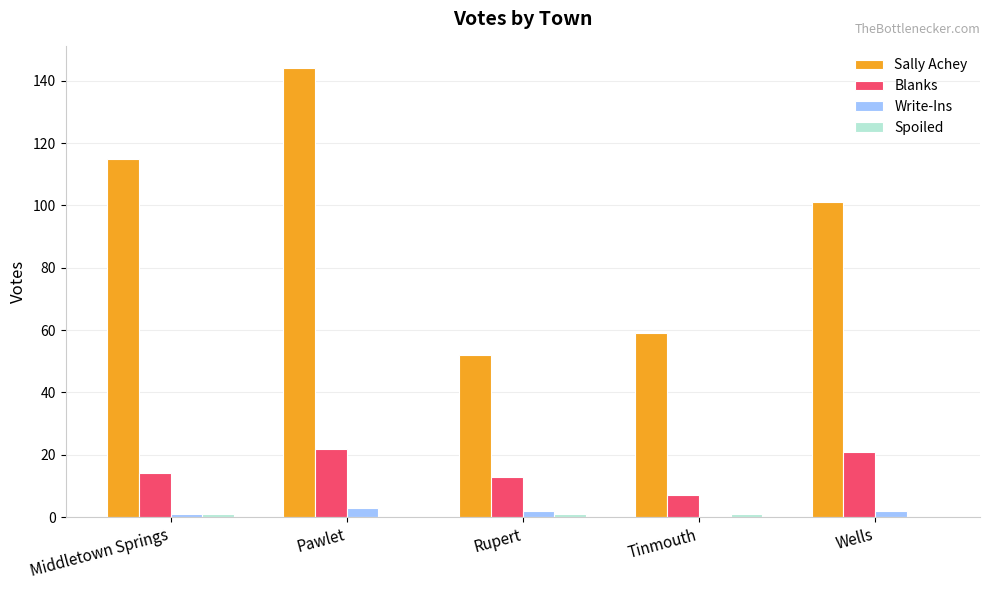

At which category is the sum across all series the highest?

Pawlet